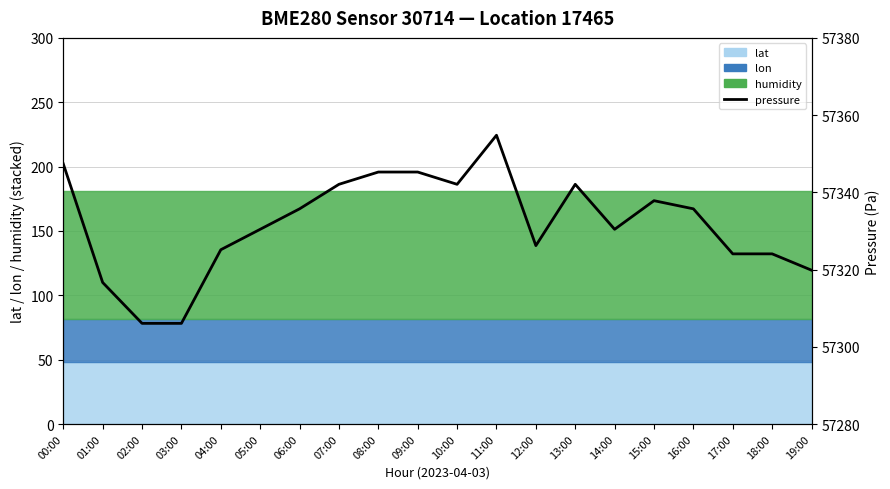

Reading left to right, what are all the values shown in this chart?

00:00=57347.4	01:00=57316.7	02:00=57306.1	03:00=57306.1	04:00=57325.1	05:00=57330.4	06:00=57335.7	07:00=57342.1	08:00=57345.3	09:00=57345.3	10:00=57342.1	11:00=57354.8	12:00=57326.2	13:00=57342.1	14:00=57330.4	15:00=57337.8	16:00=57335.7	17:00=57324.1	18:00=57324.1	19:00=57319.8